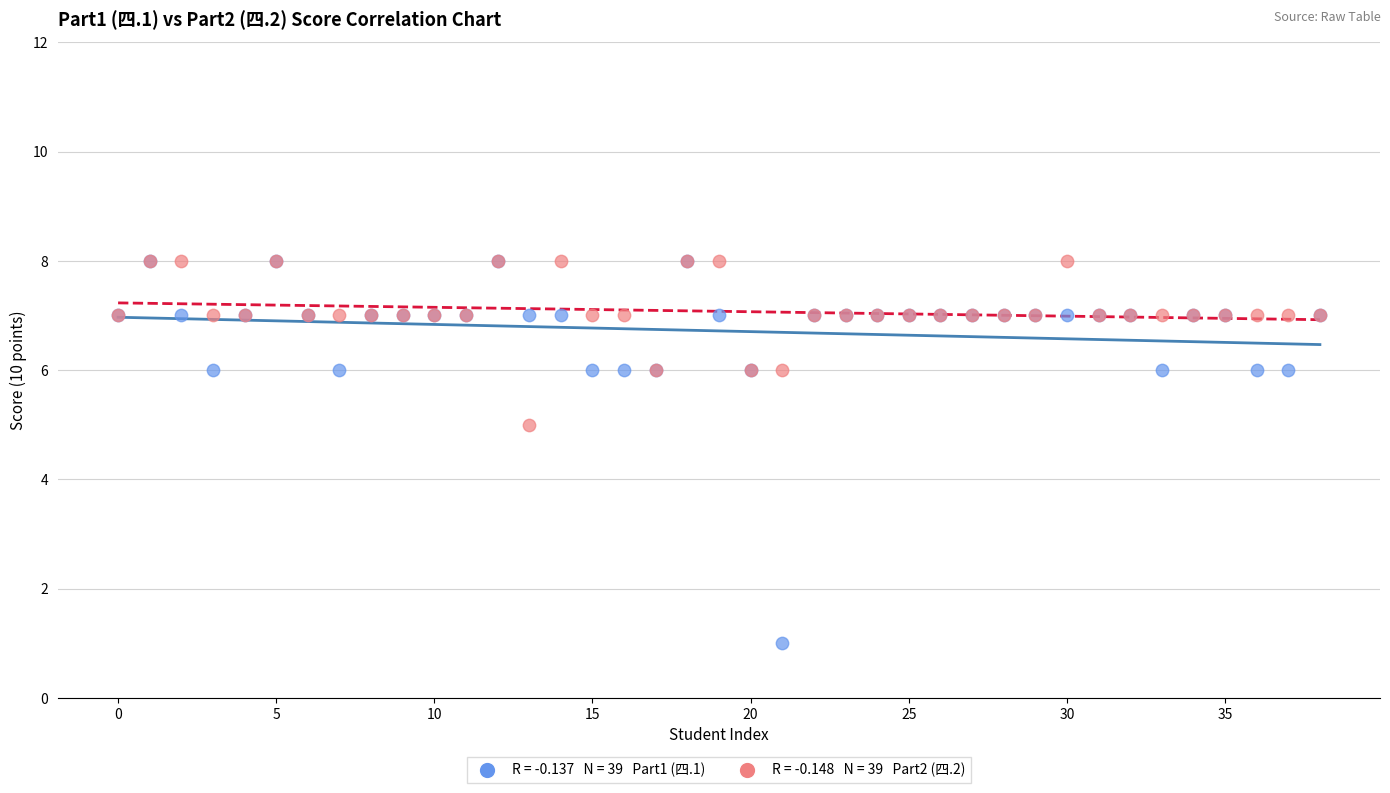

Across all series, what Y value is closest to 4?

5